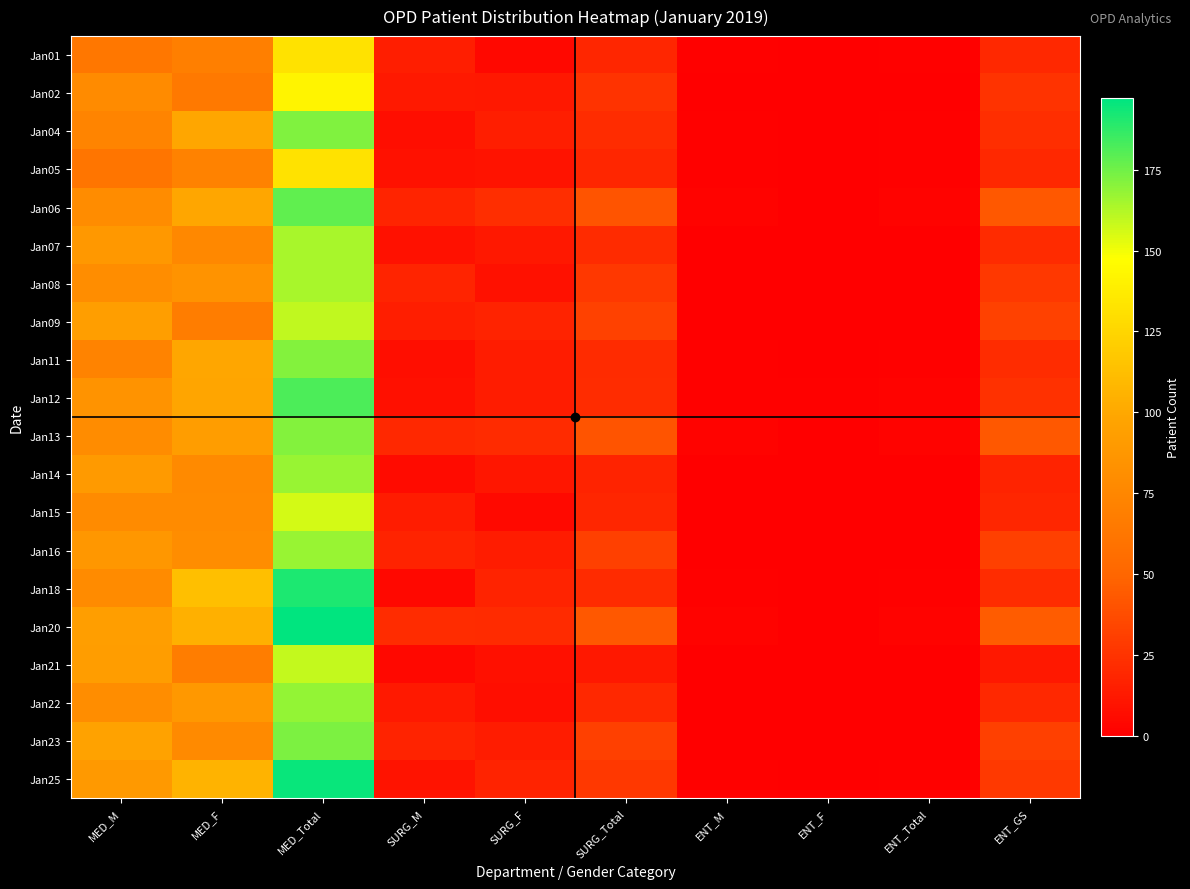

Count the number of data series in this chart.

20